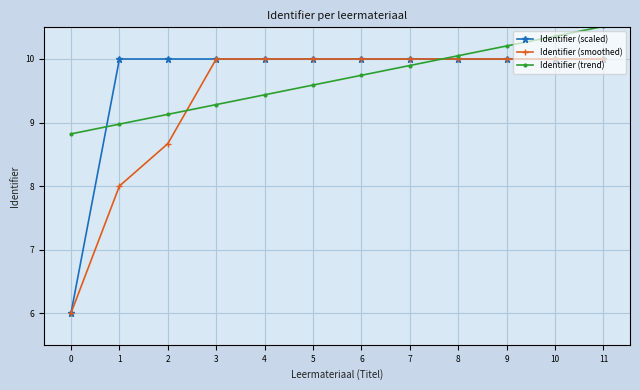

At how many categories does at least one series exceed 7?

12